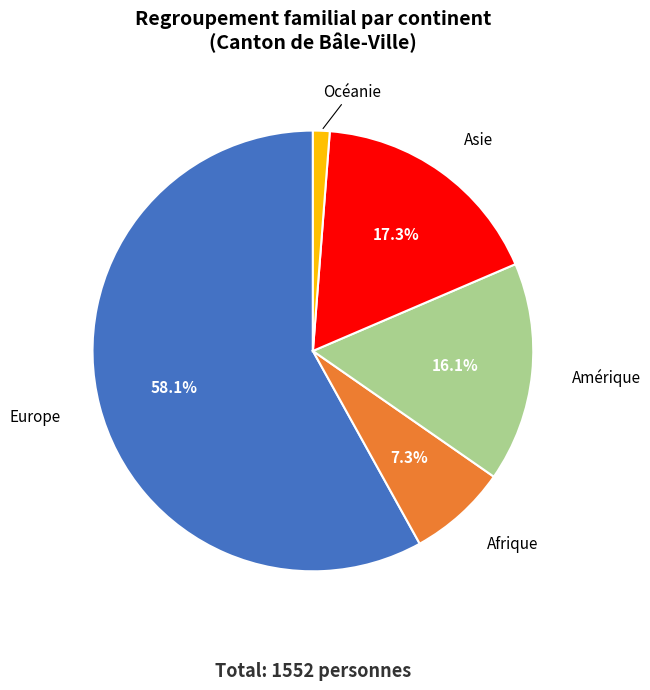

To the nearest percent, what is the combined percentage of Amérique and Afrique?

23%